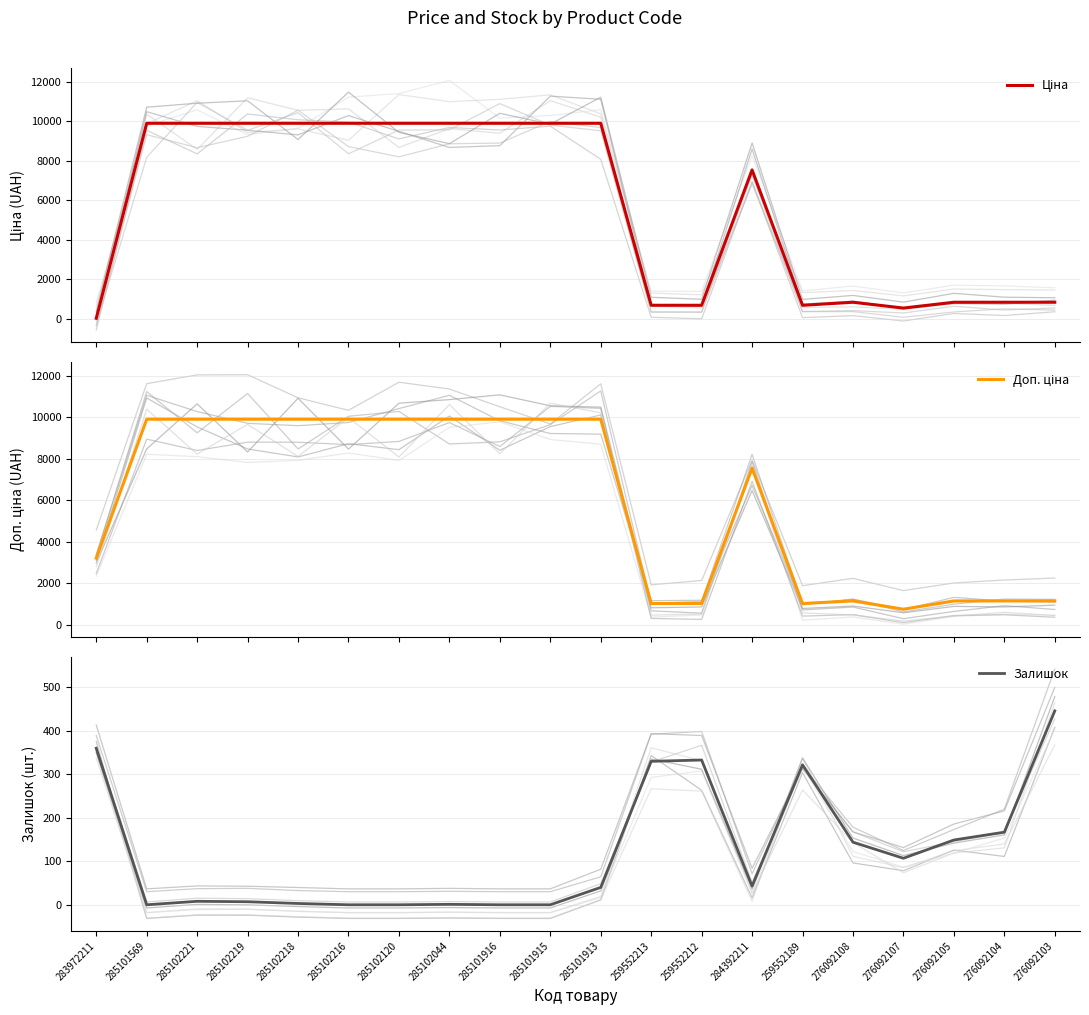

What is the difference between the Доп. ціна values at 285102216 and 259552189?

8890.7